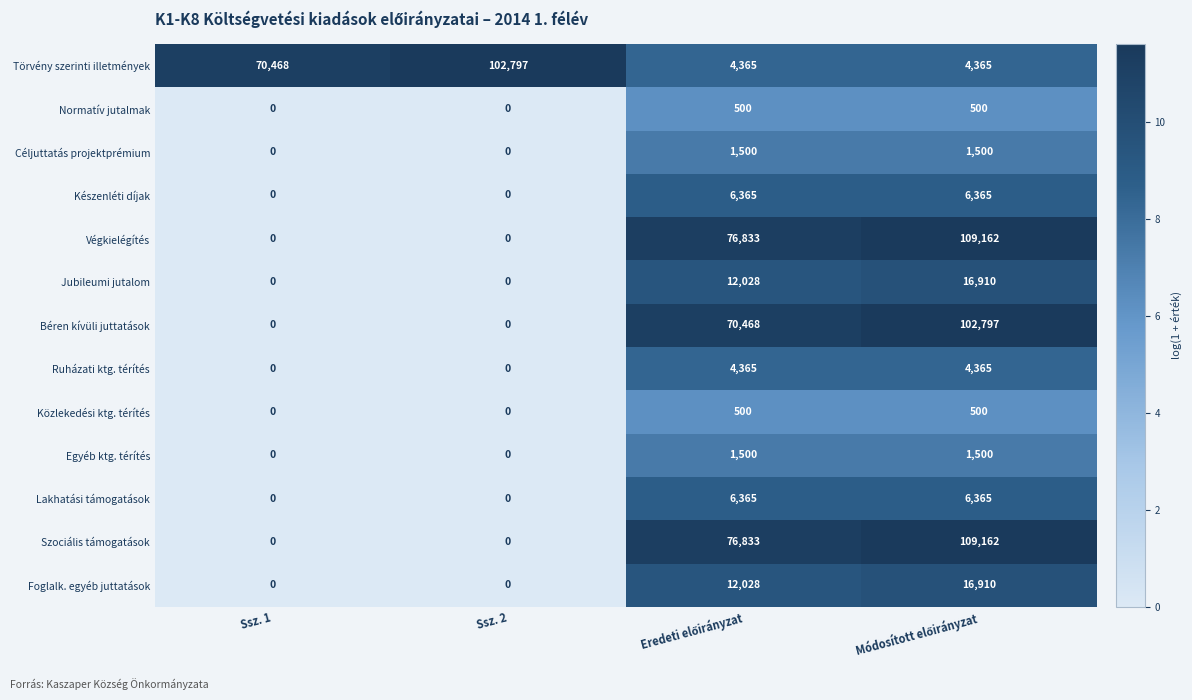

What is the difference between the highest and lowest values at Ssz. 2?

102797